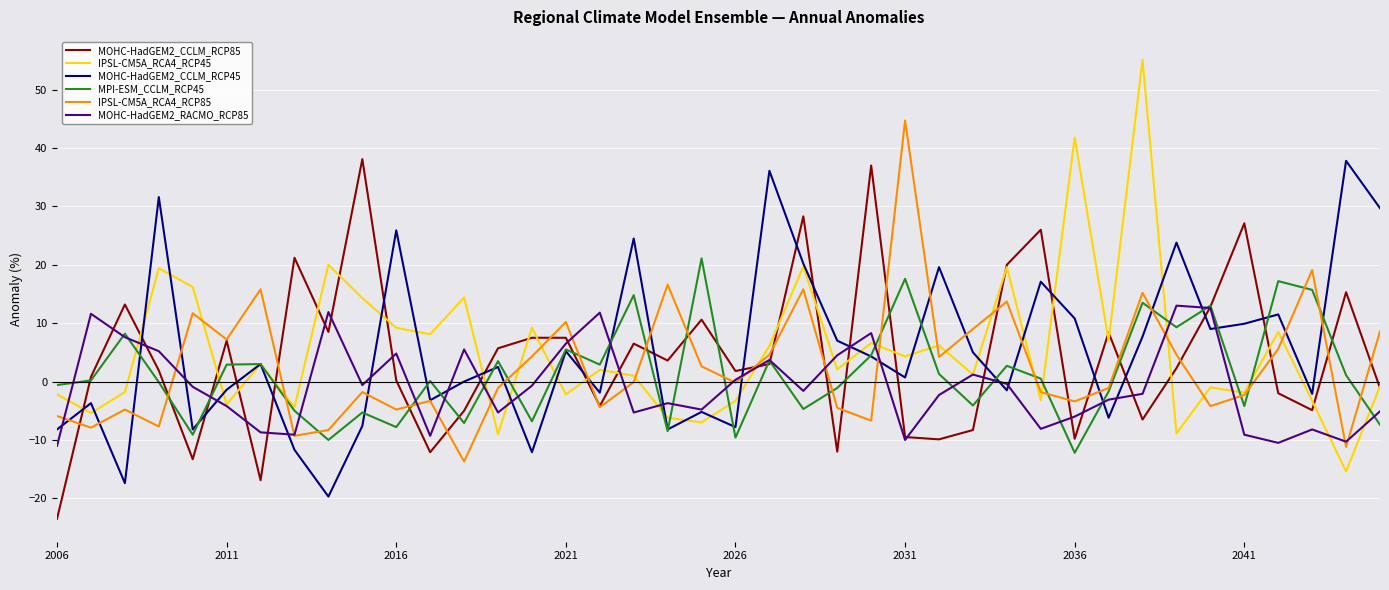

What is the greatest value displayed?

55.1